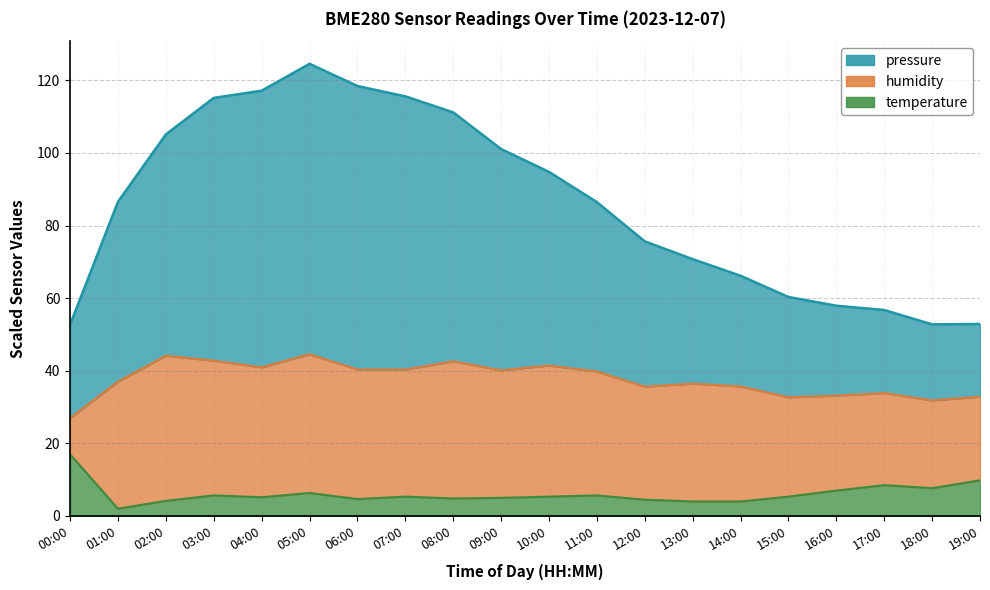

Between 00:00 and 17:00, which is larger?

17:00